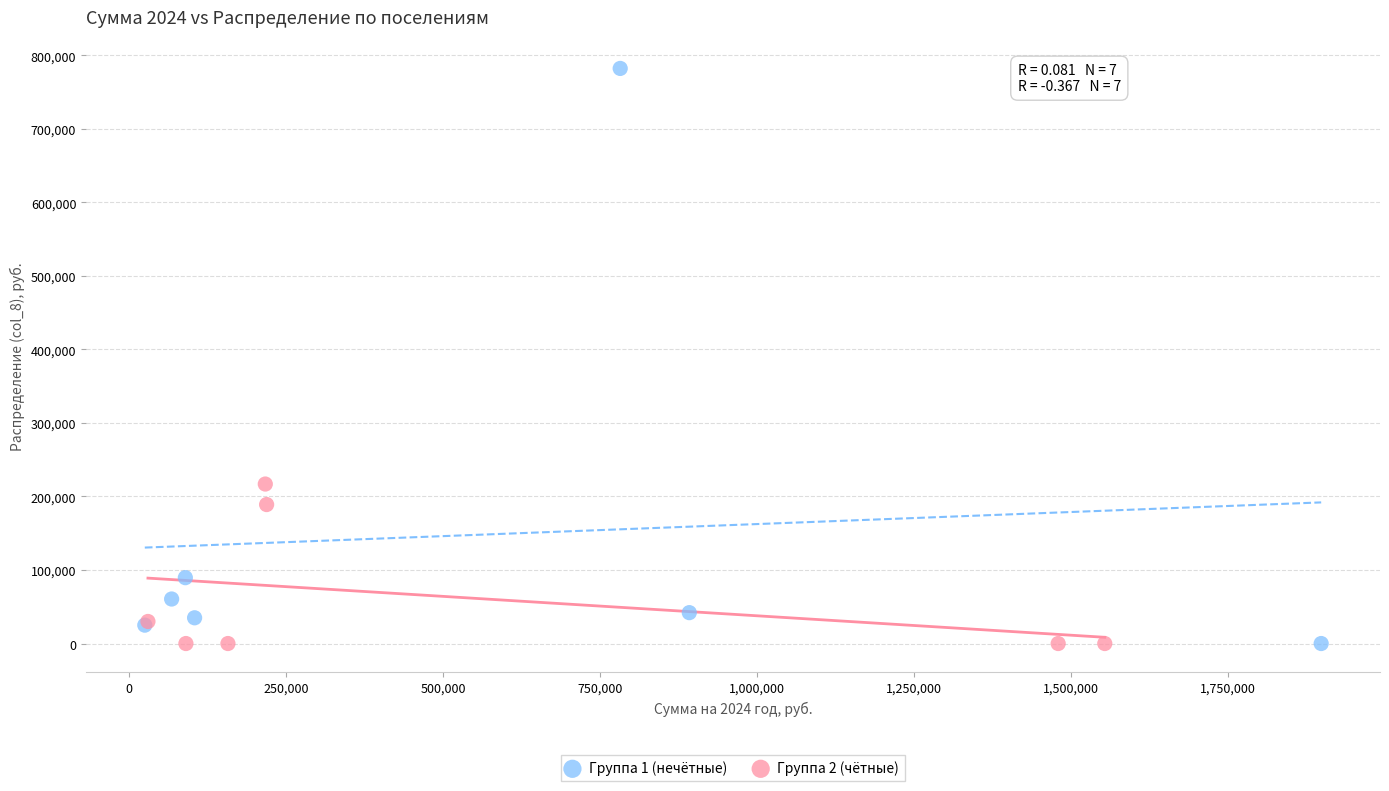

Which series has the largest Y range (max minus min)?

Группа 1 (нечётные)